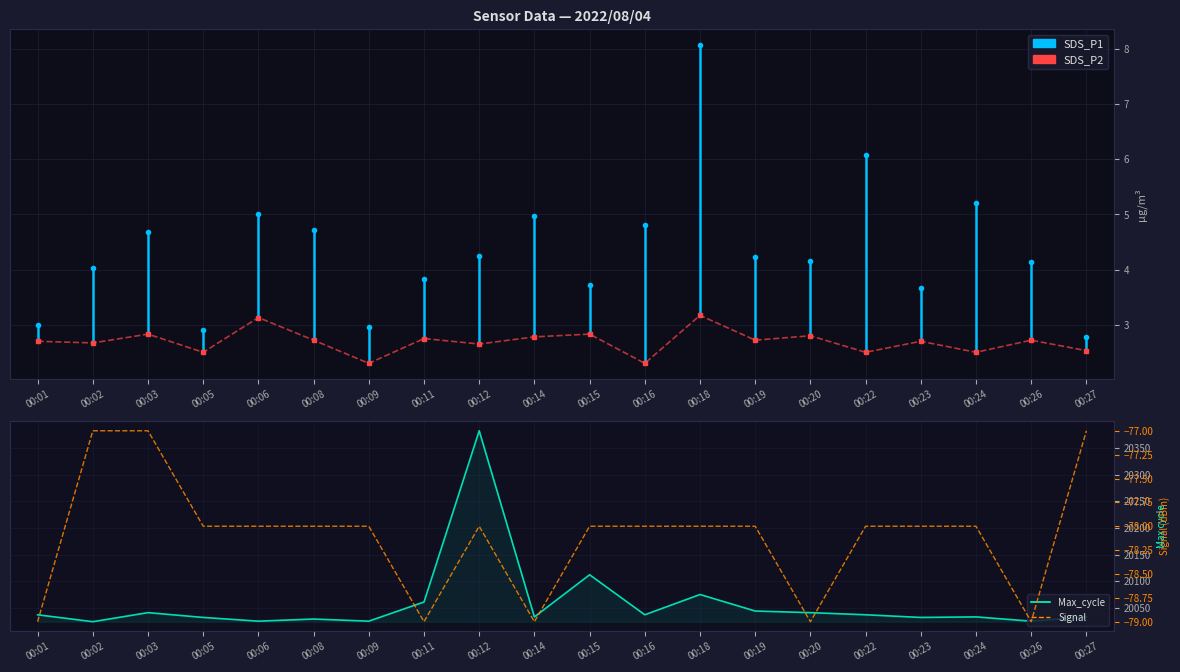

How many Signal values are between -78 and -77?

15